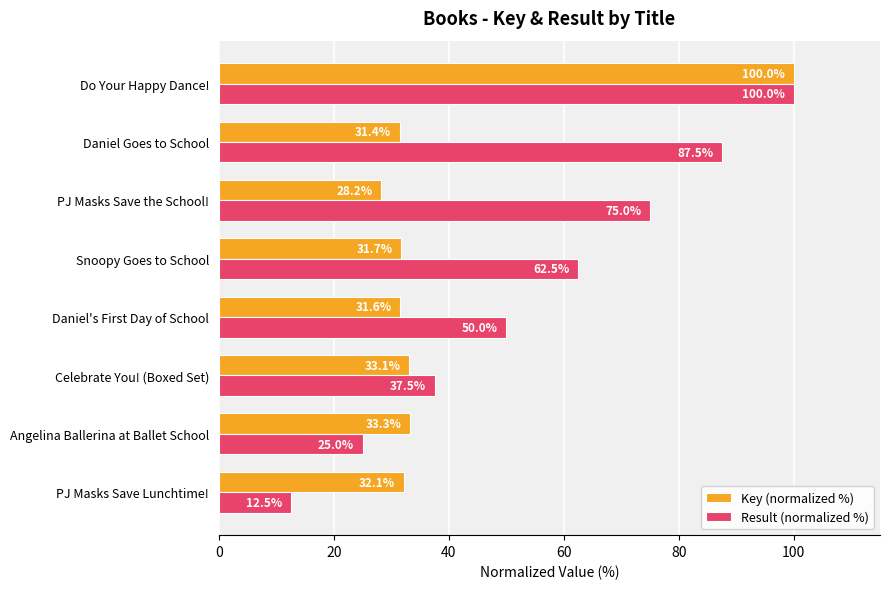

Which series has the largest total across all categories?

Result (normalized %)